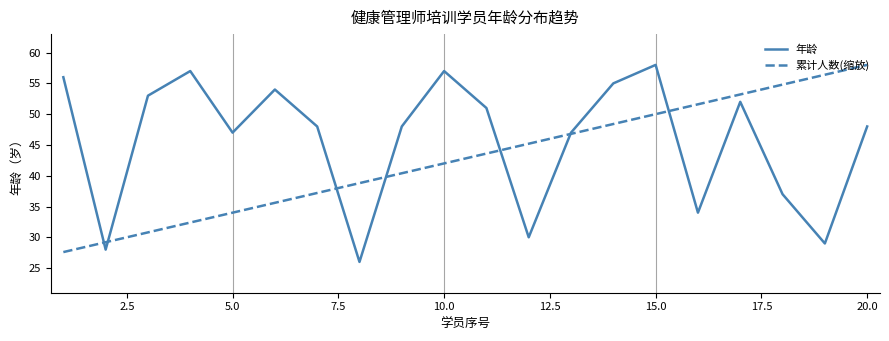

Which series has the largest total across all categories?

年龄